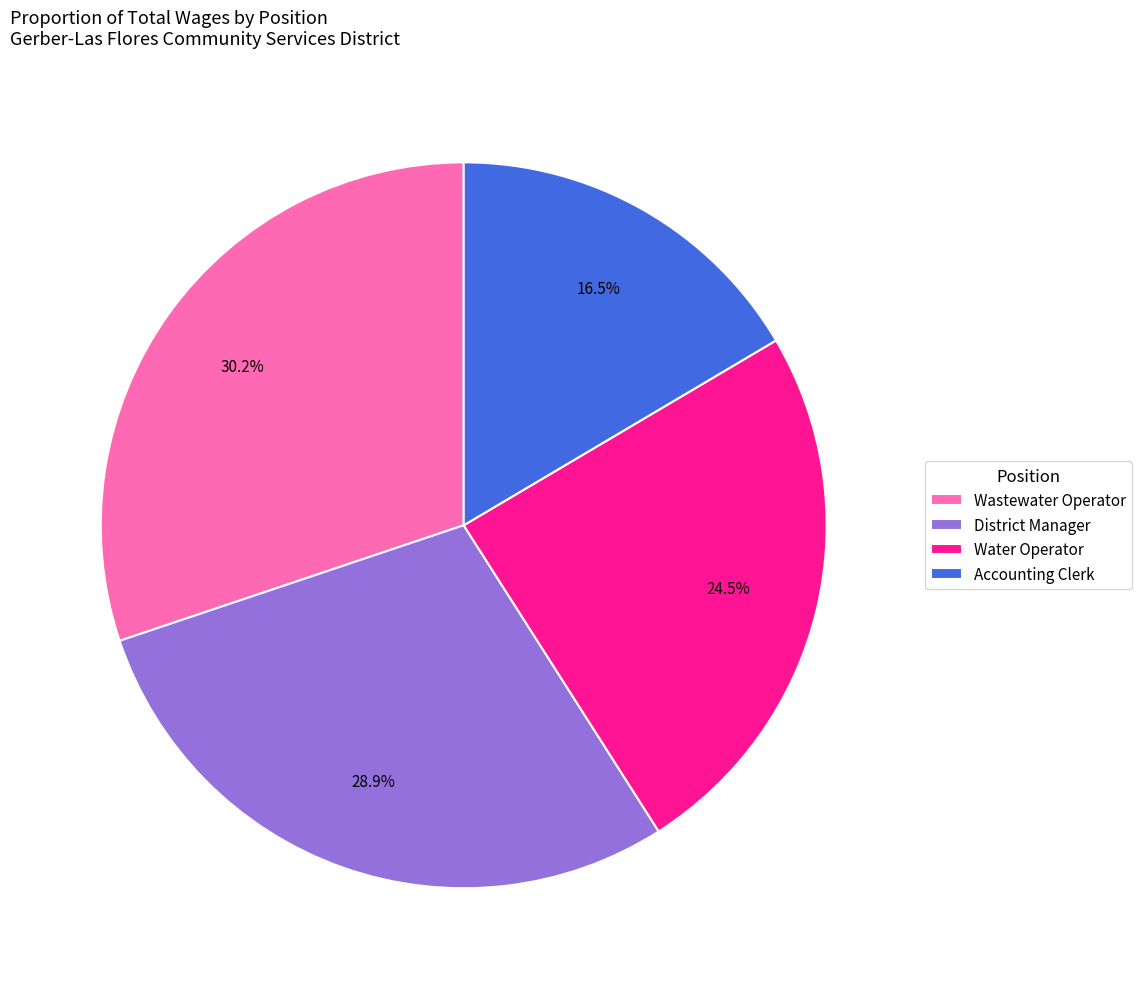

The Accounting Clerk slice represents 6% of the pie. True or false?

False